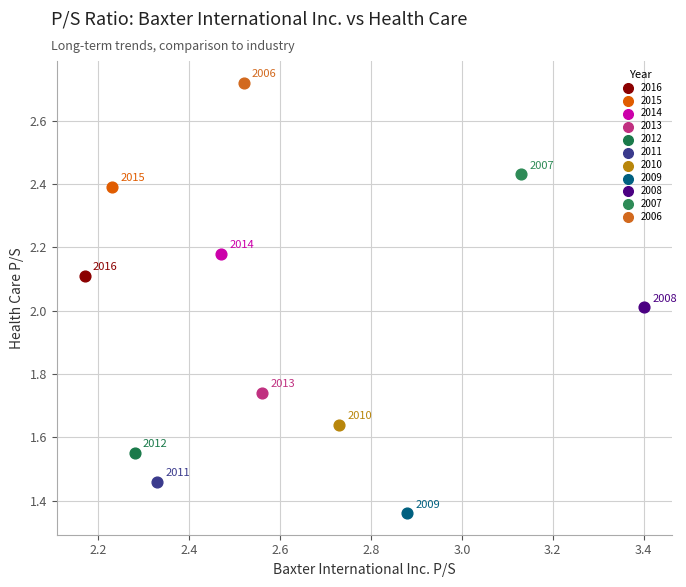

What are all the series names shown in the legend?

2016, 2015, 2014, 2013, 2012, 2011, 2010, 2009, 2008, 2007, 2006